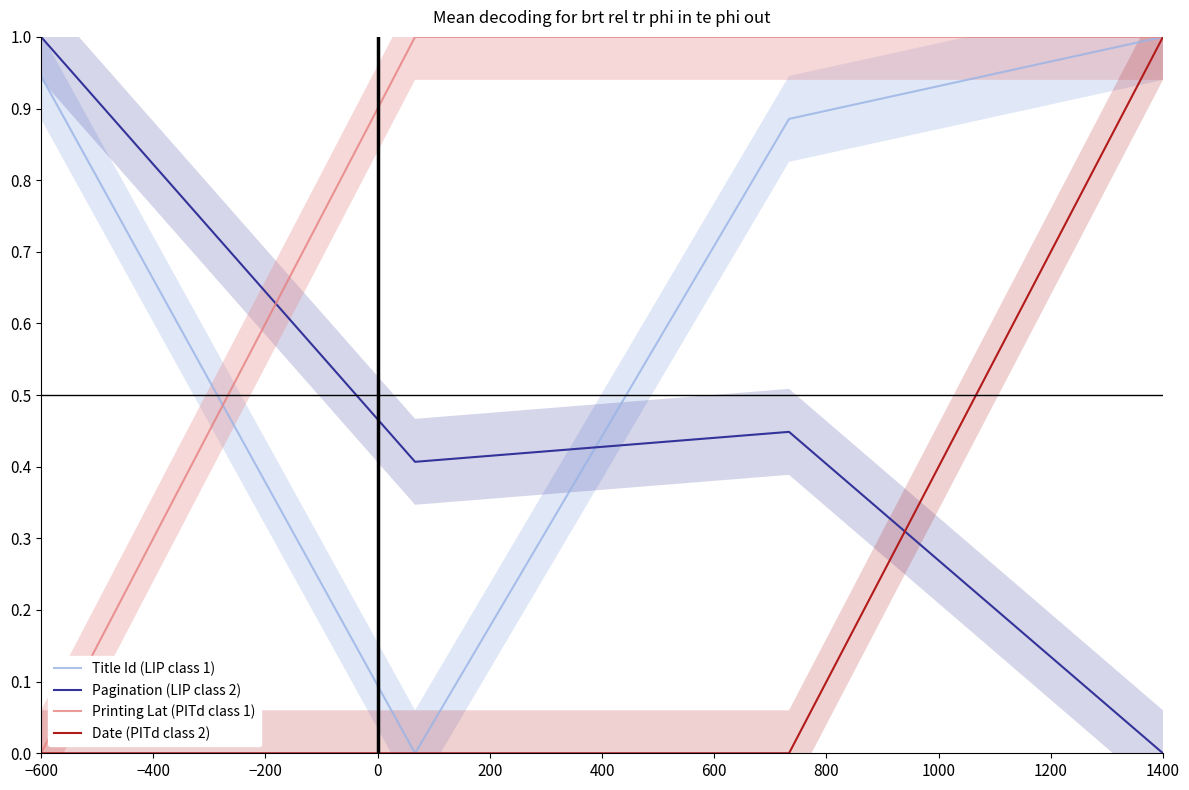

Is it true that Title Id (LIP class 1) equals 1.0 at 1400?

True